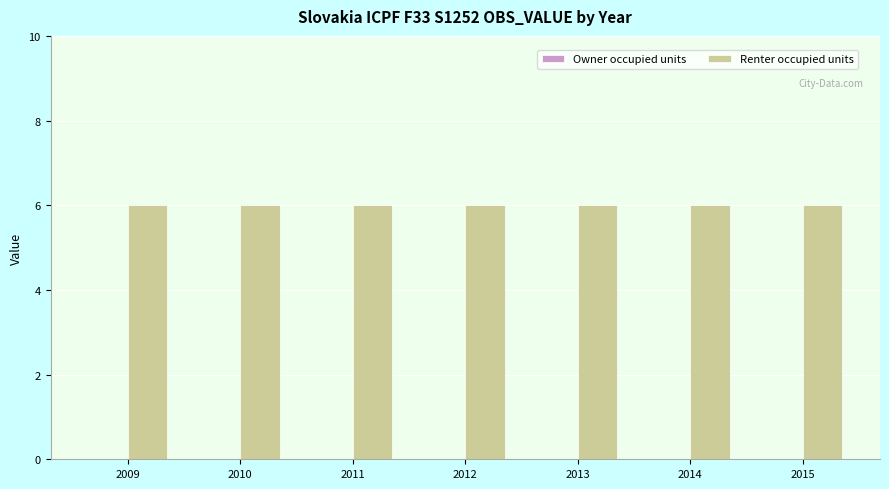

List the labels in order of Owner occupied units value, smallest first.

2009, 2010, 2011, 2012, 2013, 2014, 2015